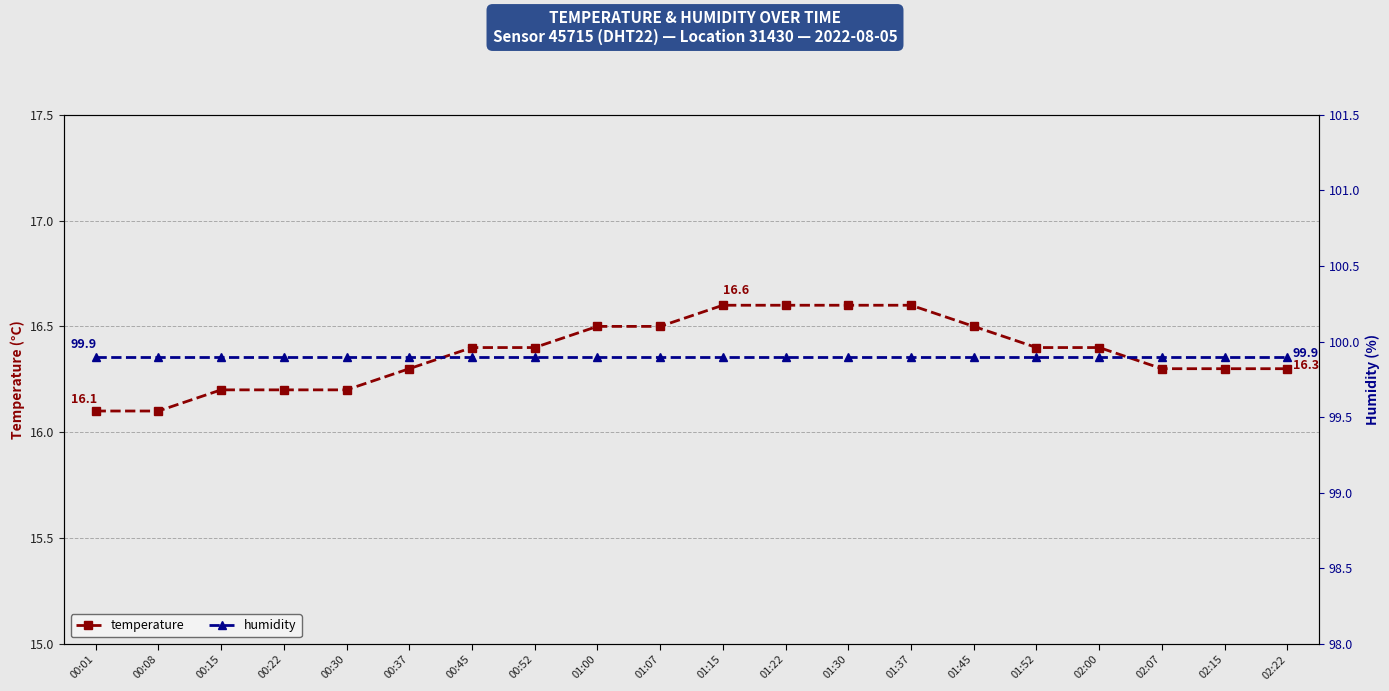

List the series in order of their peak value, highest first.

humidity, temperature